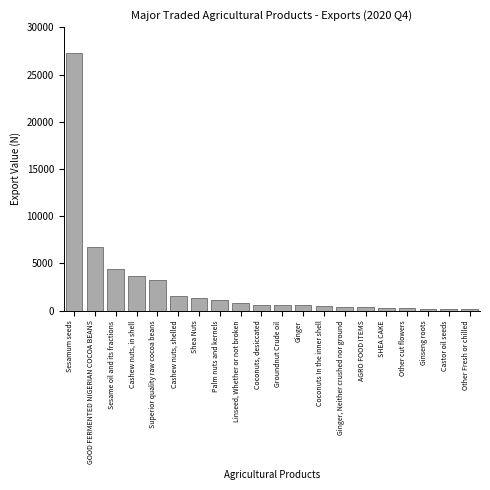

The chart shows a value of 10509.2 at GOOD FERMENTED NIGERIAN COCOA BEANS. True or false?

False